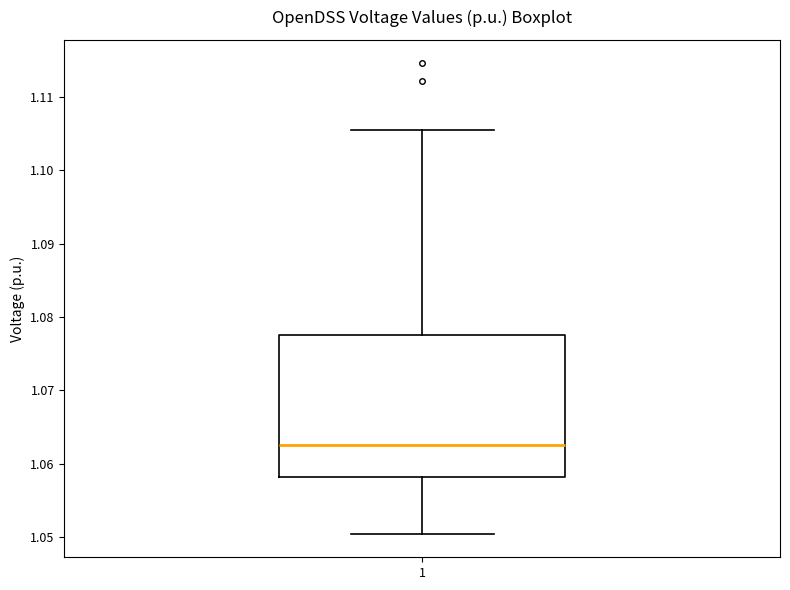

Where does the median line of the box at x = 1 sit on the y-axis? The values are not printed on the chart, so give them approximately, as read against the axis.

1.062